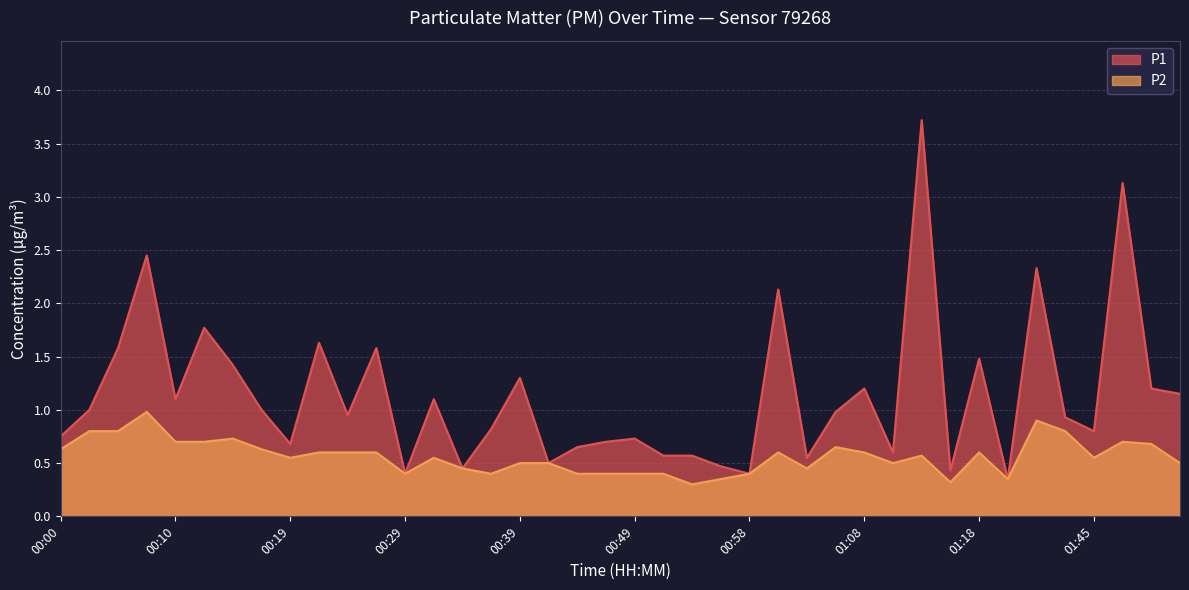

What is the value of the P1 point at the 5th from the left?

1.1